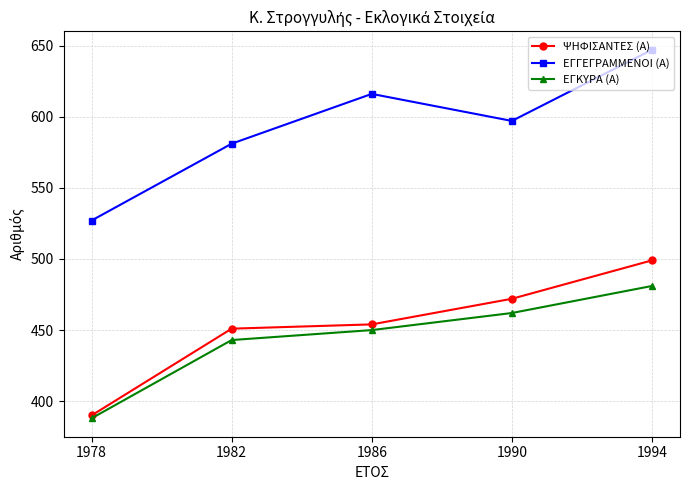

True or false: ΕΓΓΕΓΡΑΜΜΕΝΟΙ (Α) and ΕΓΚΥΡΑ (Α) cross at least once.

False